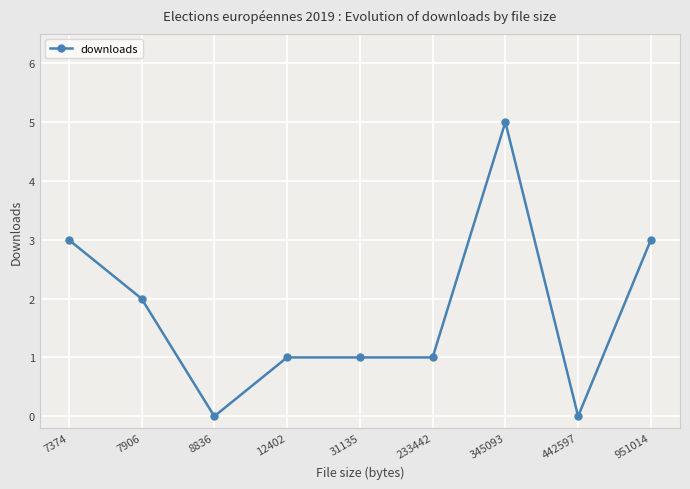

Where does the data first go above 1?

7374